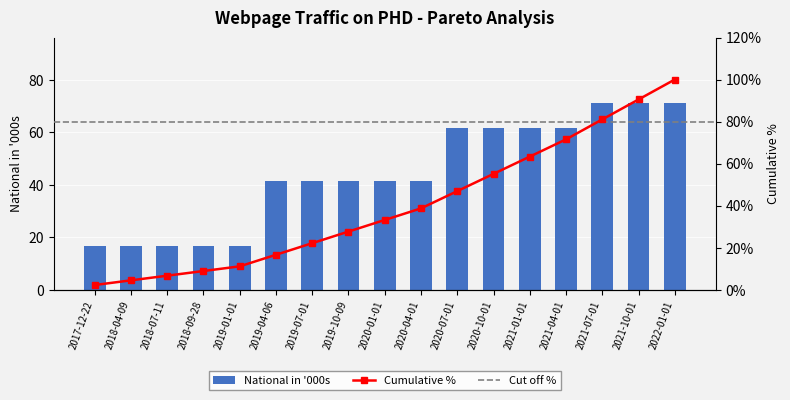

What is the average value?

44.1